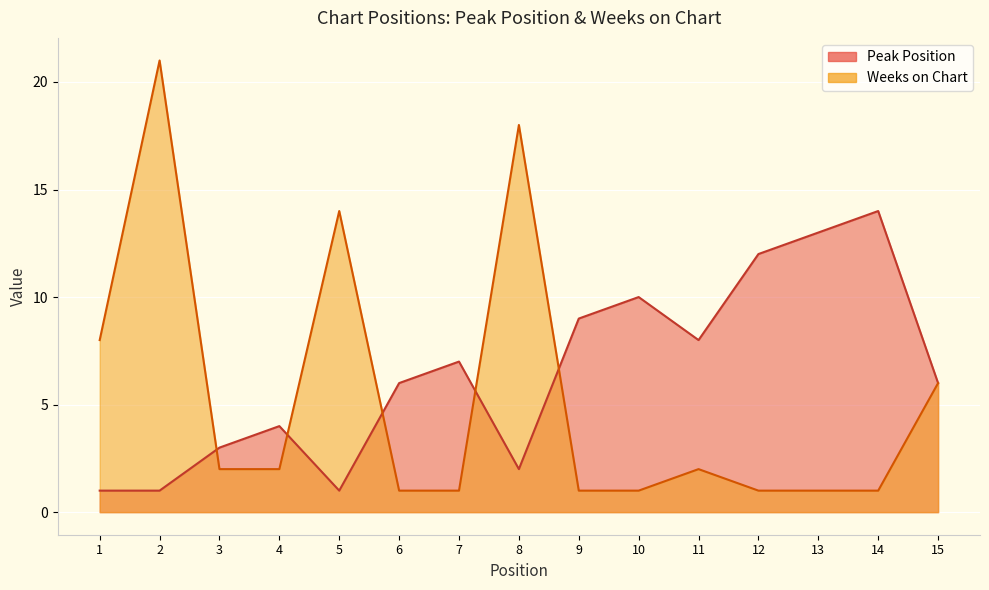

True or false: Peak Position and Weeks on Chart intersect in this chart.

True